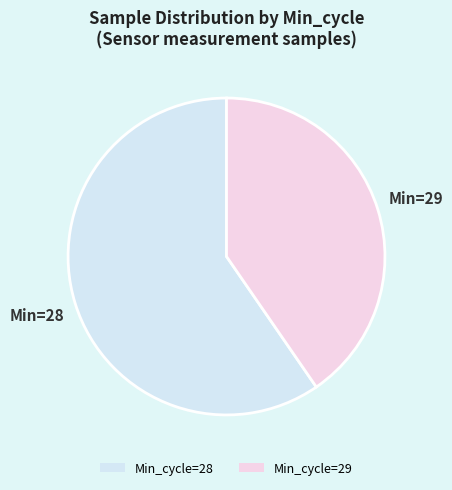

Rank the categories by value from highest to lowest.

Min_cycle=28, Min_cycle=29